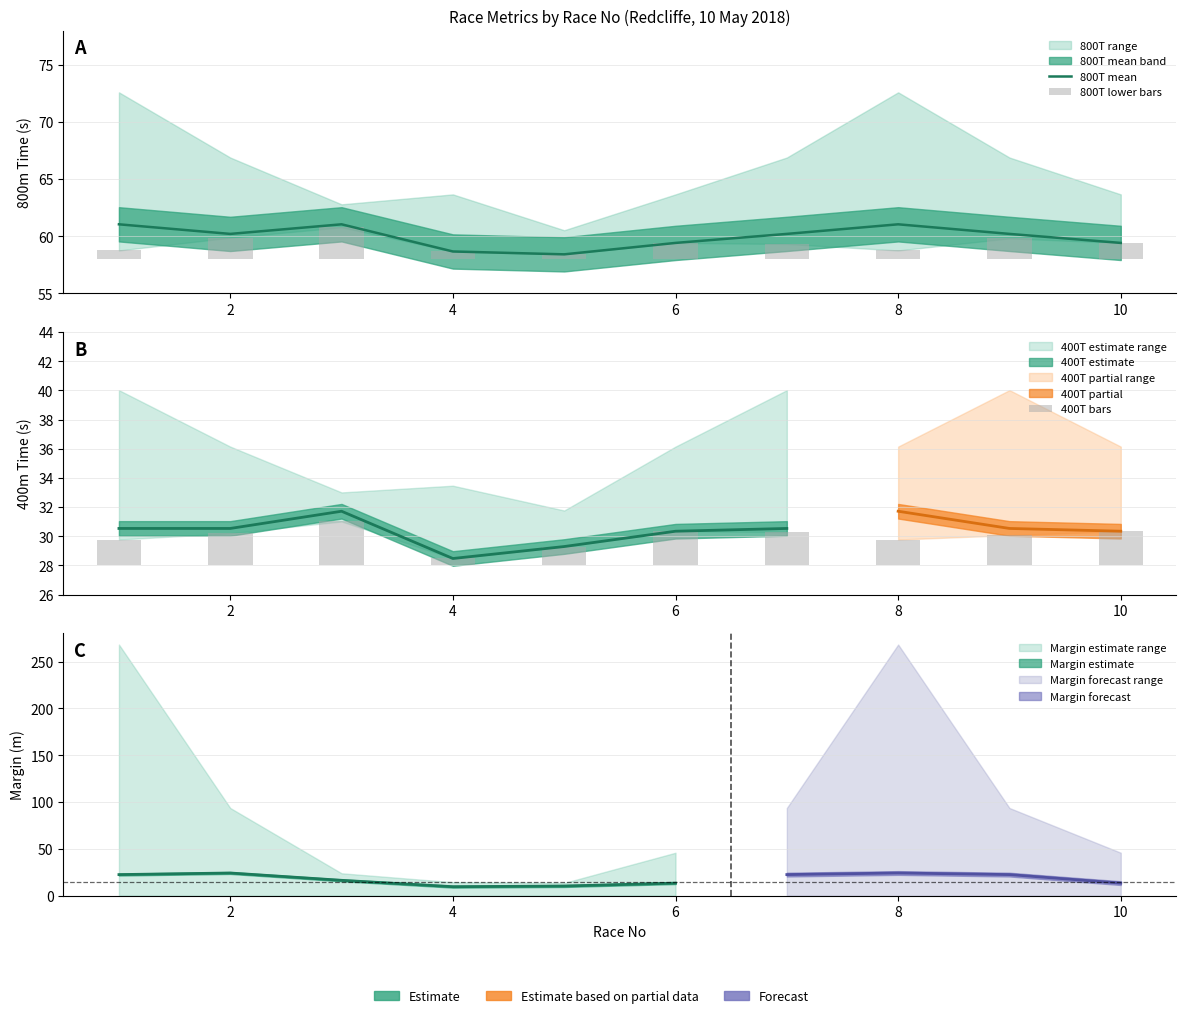

At how many categories does at least one series exceed 48?

10